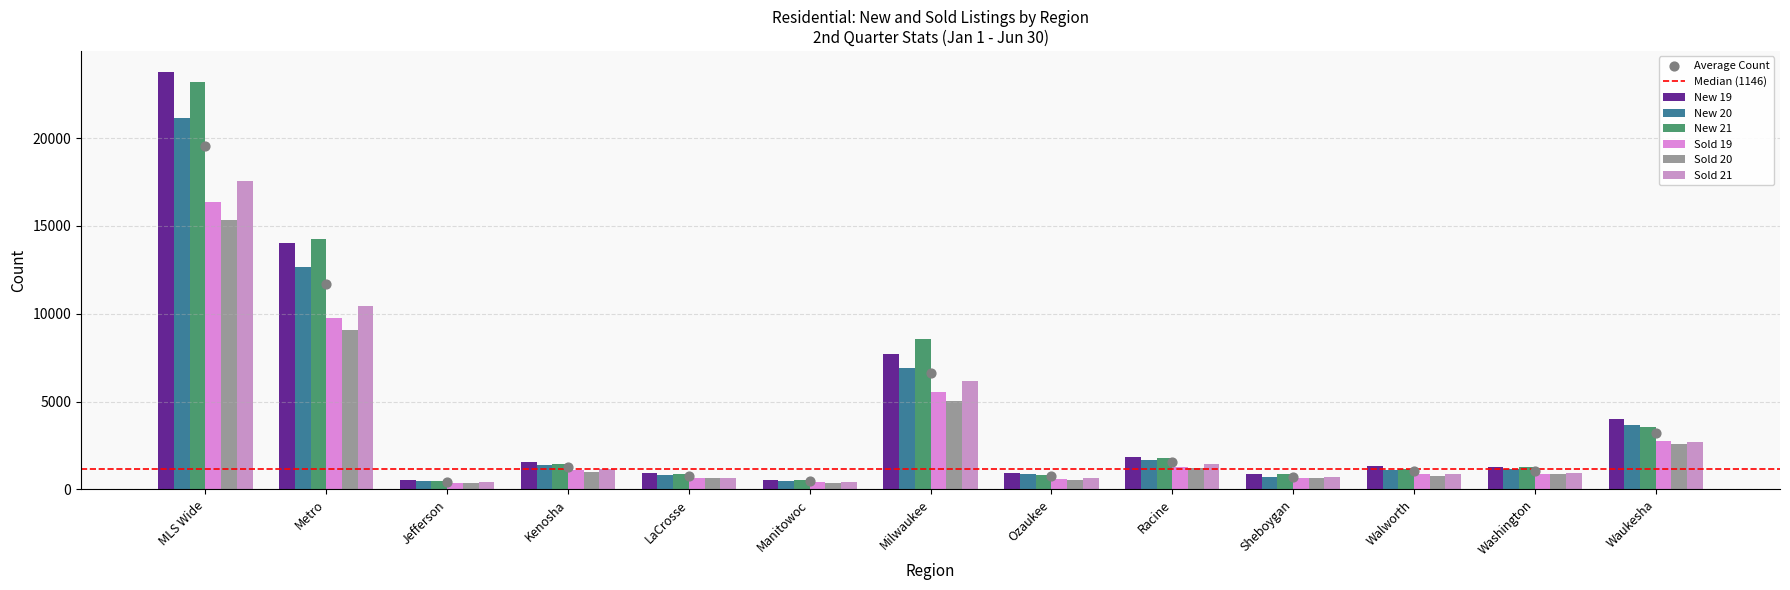

What are all the series names shown in the legend?

New 19, New 20, New 21, Sold 19, Sold 20, Sold 21